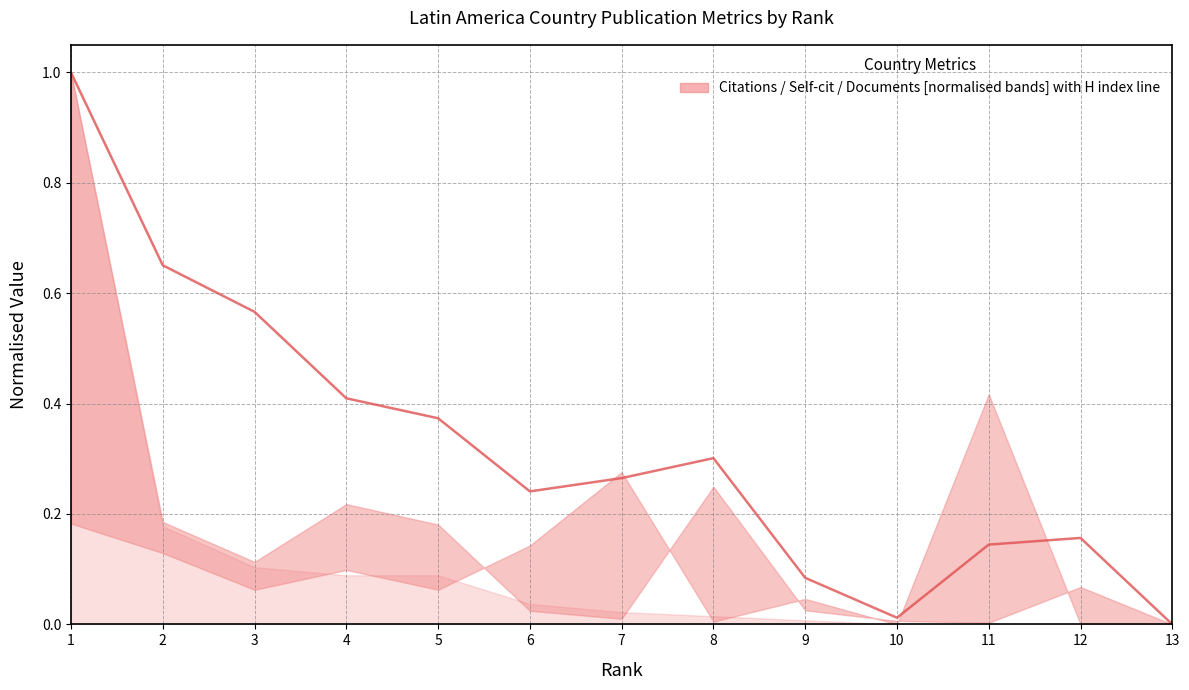

How many points are higher than both their immediate neighbors (excluding endpoints)?

2